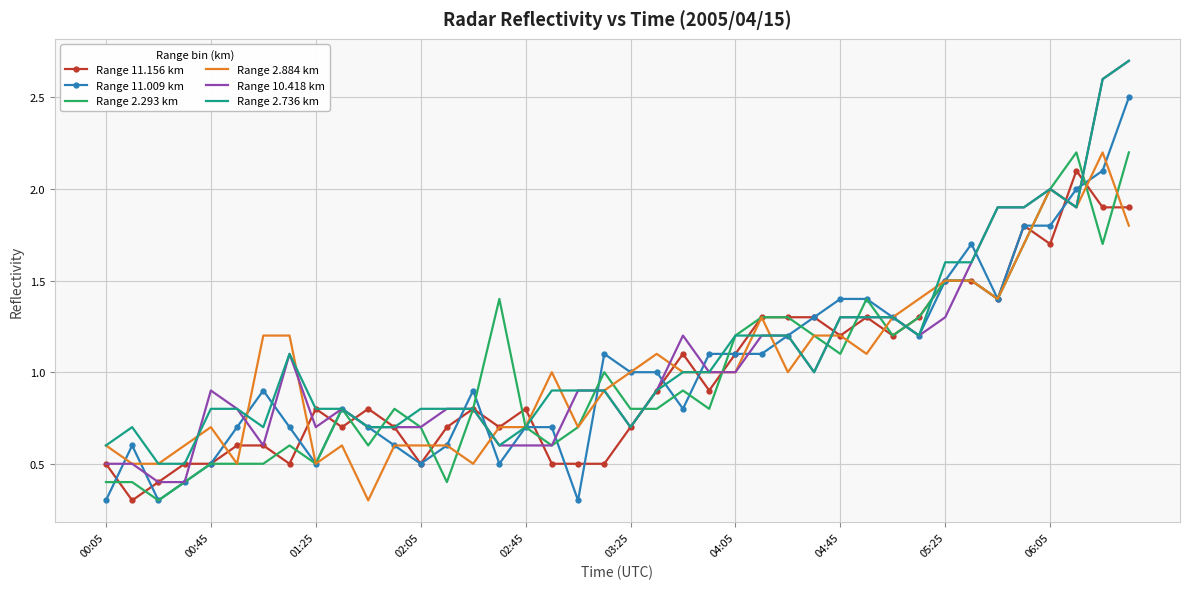

What is the minimum value shown in the chart?

0.3